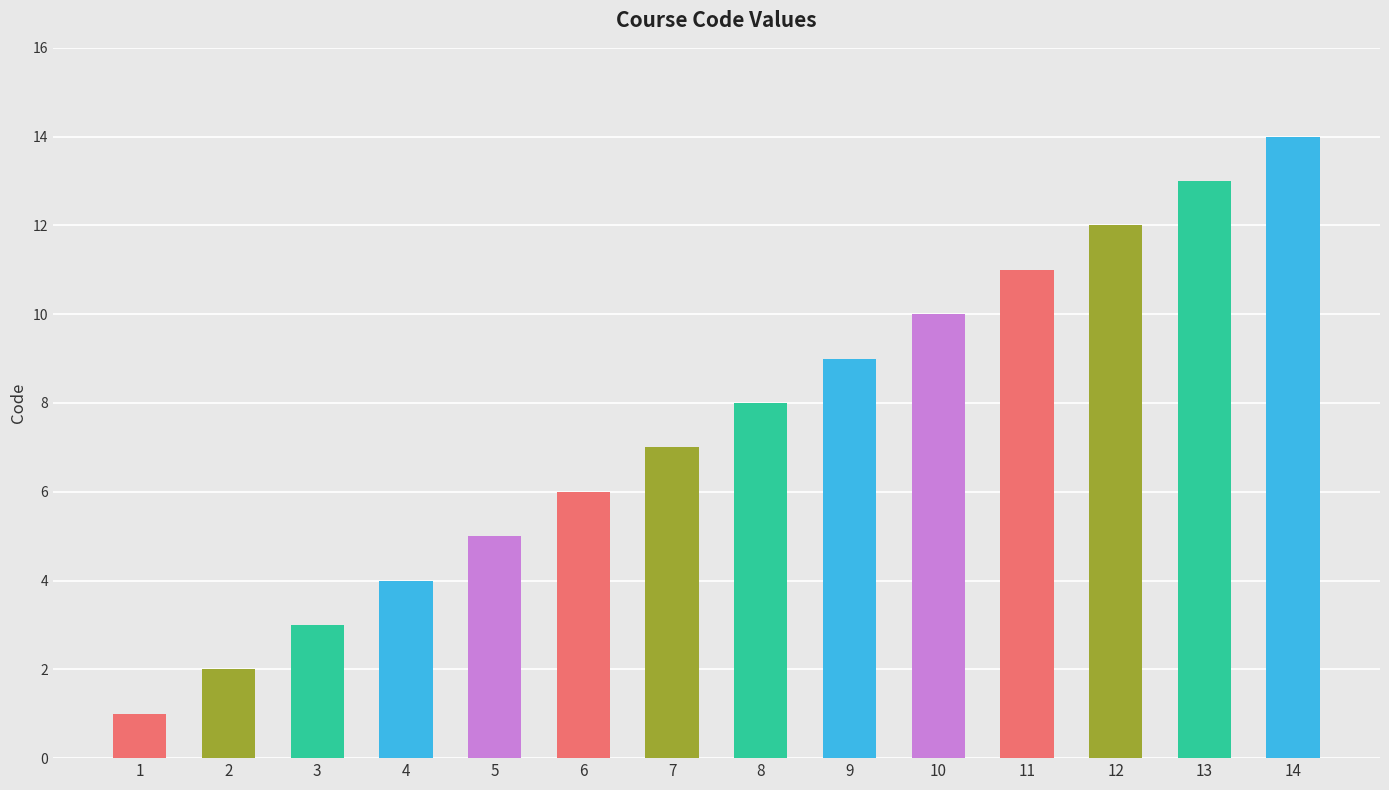

True or false: the data shows 2 at 2.

True